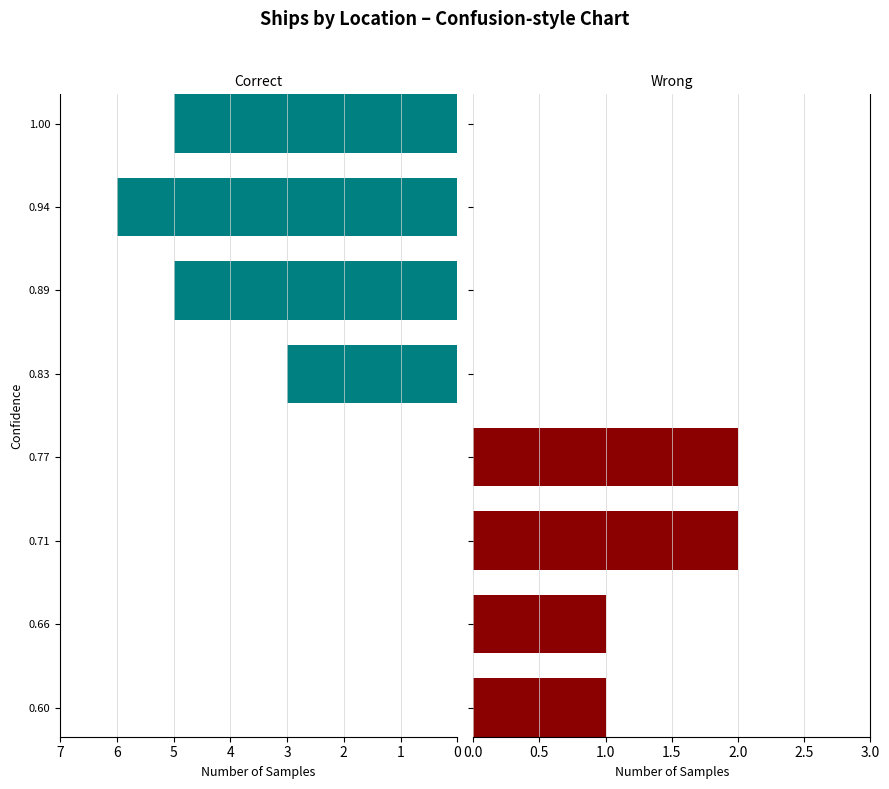

The Wrong series shows 1 at 0.83. True or false?

False